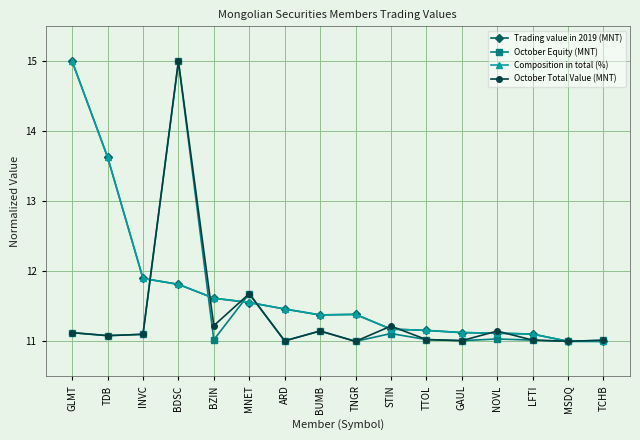

True or false: October Equity (MNT) has more than 0 interior local peaks.

True